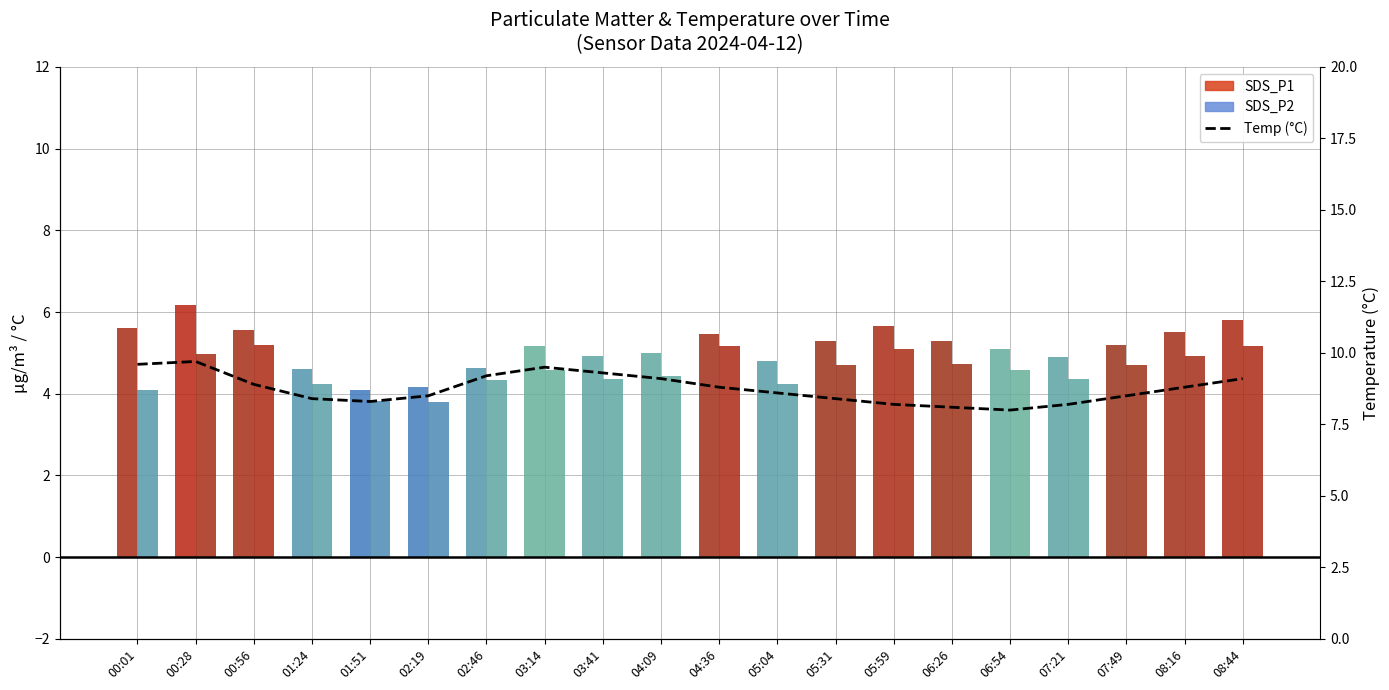

Rank the categories by SDS_P2 value from lowest to highest.

02:19, 01:51, 00:01, 01:24, 05:04, 02:46, 03:41, 07:21, 04:09, 03:14, 06:54, 05:31, 07:49, 06:26, 08:16, 00:28, 05:59, 04:36, 08:44, 00:56